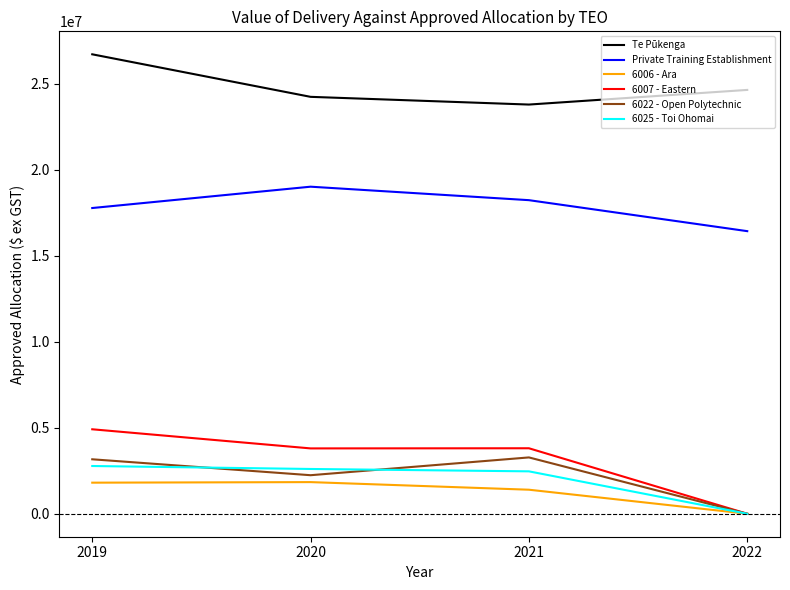

Is this an area chart (filled region under the line)?

No